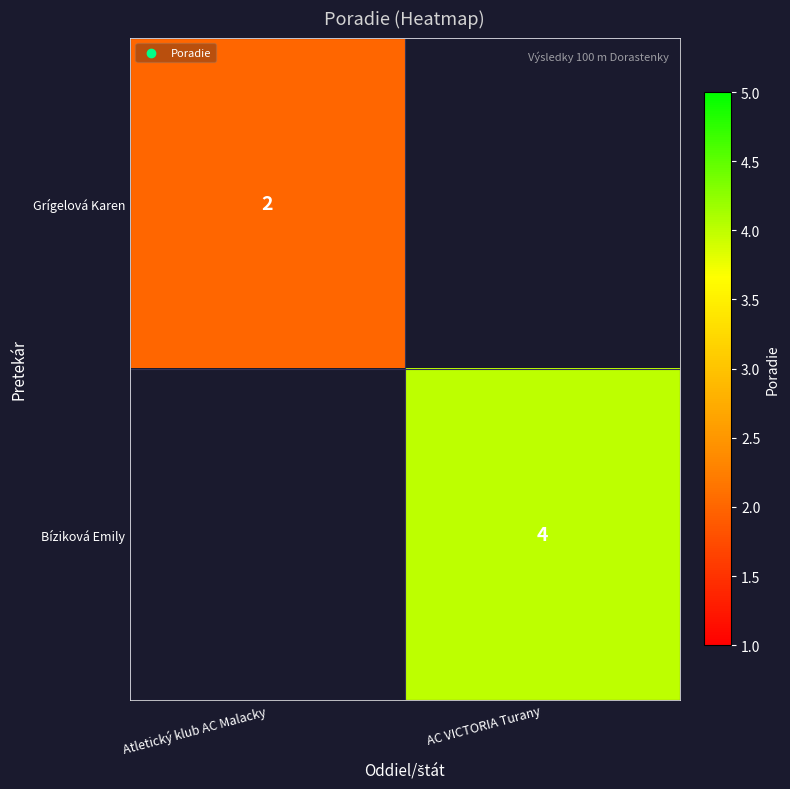

Is it true that Grígelová Karen equals 3 at Atletický klub AC Malacky?

False